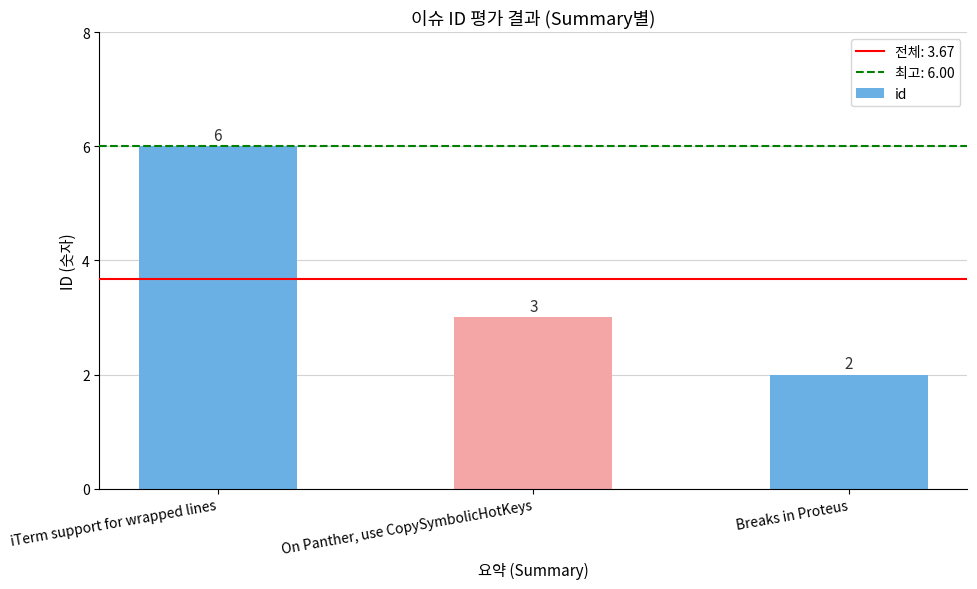

Does the chart contain stacked bars?

No